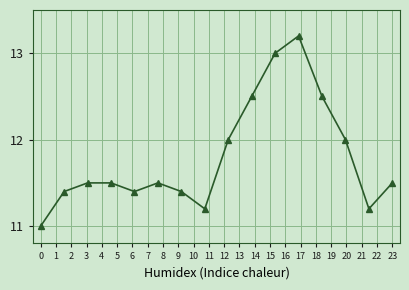

What is the maximum value shown in the chart?

13.2